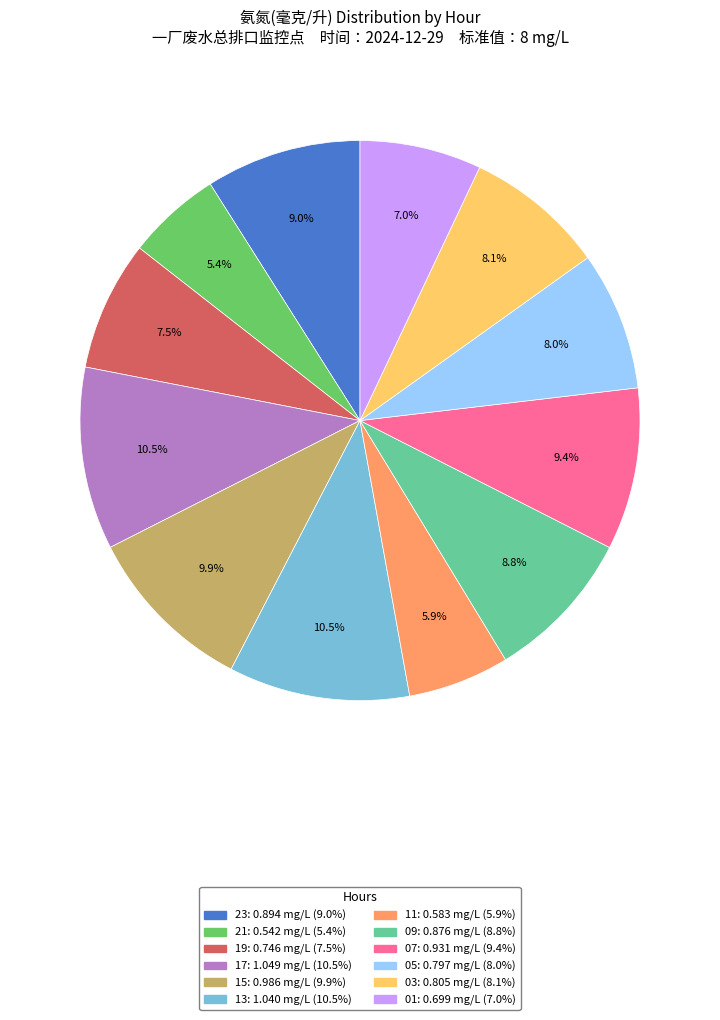

Is there any slice that represents more than half of the pie?

No